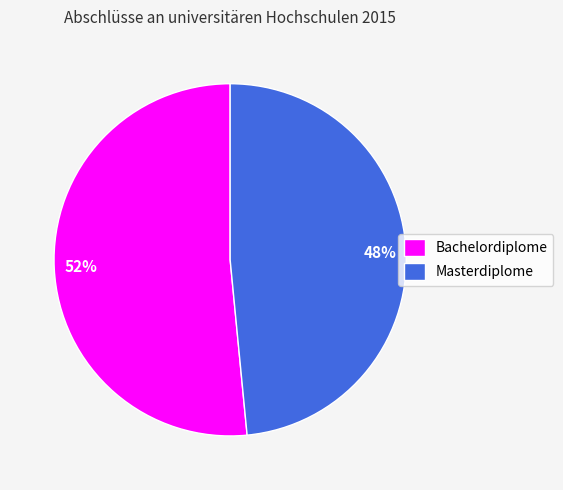

To the nearest percent, what is the average slice percentage?

50%